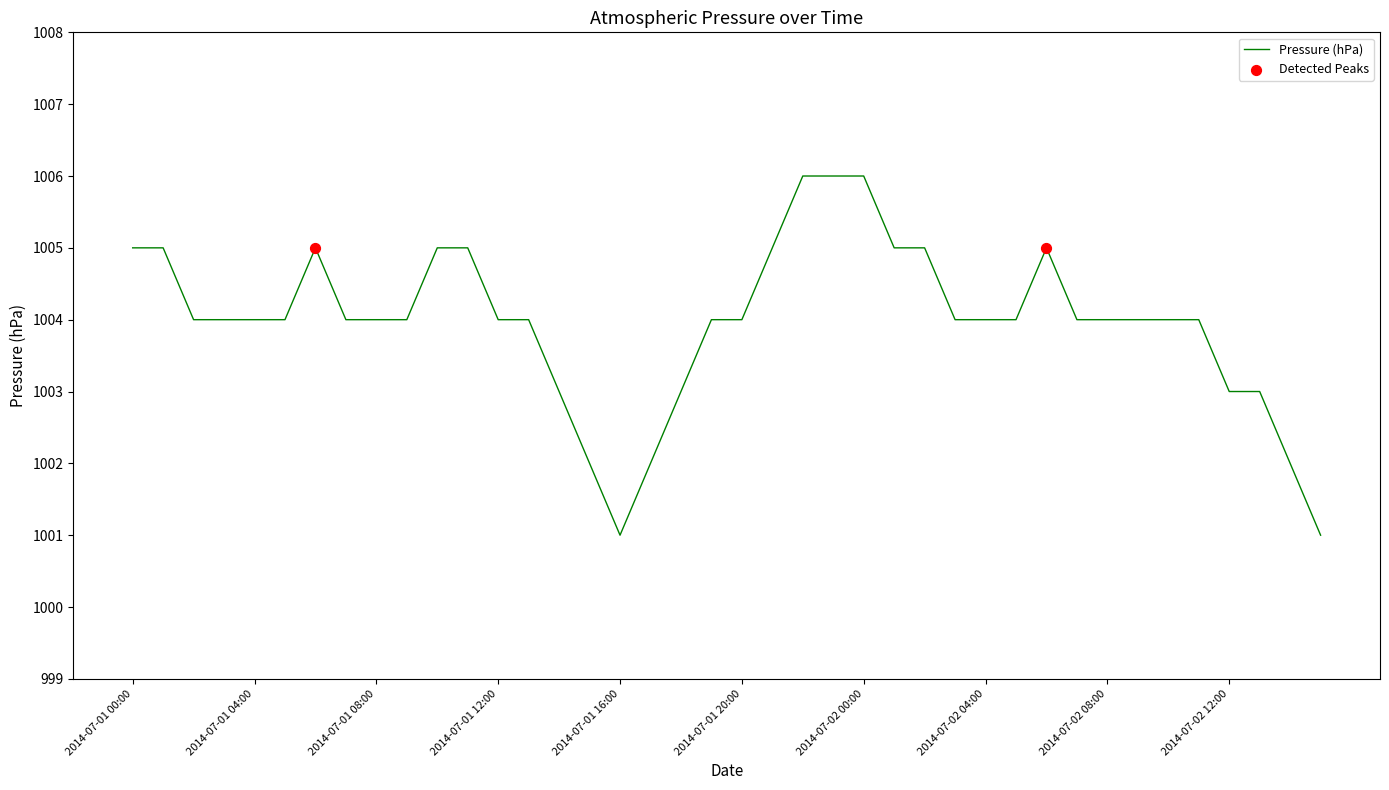

What is the smallest value displayed?

1001